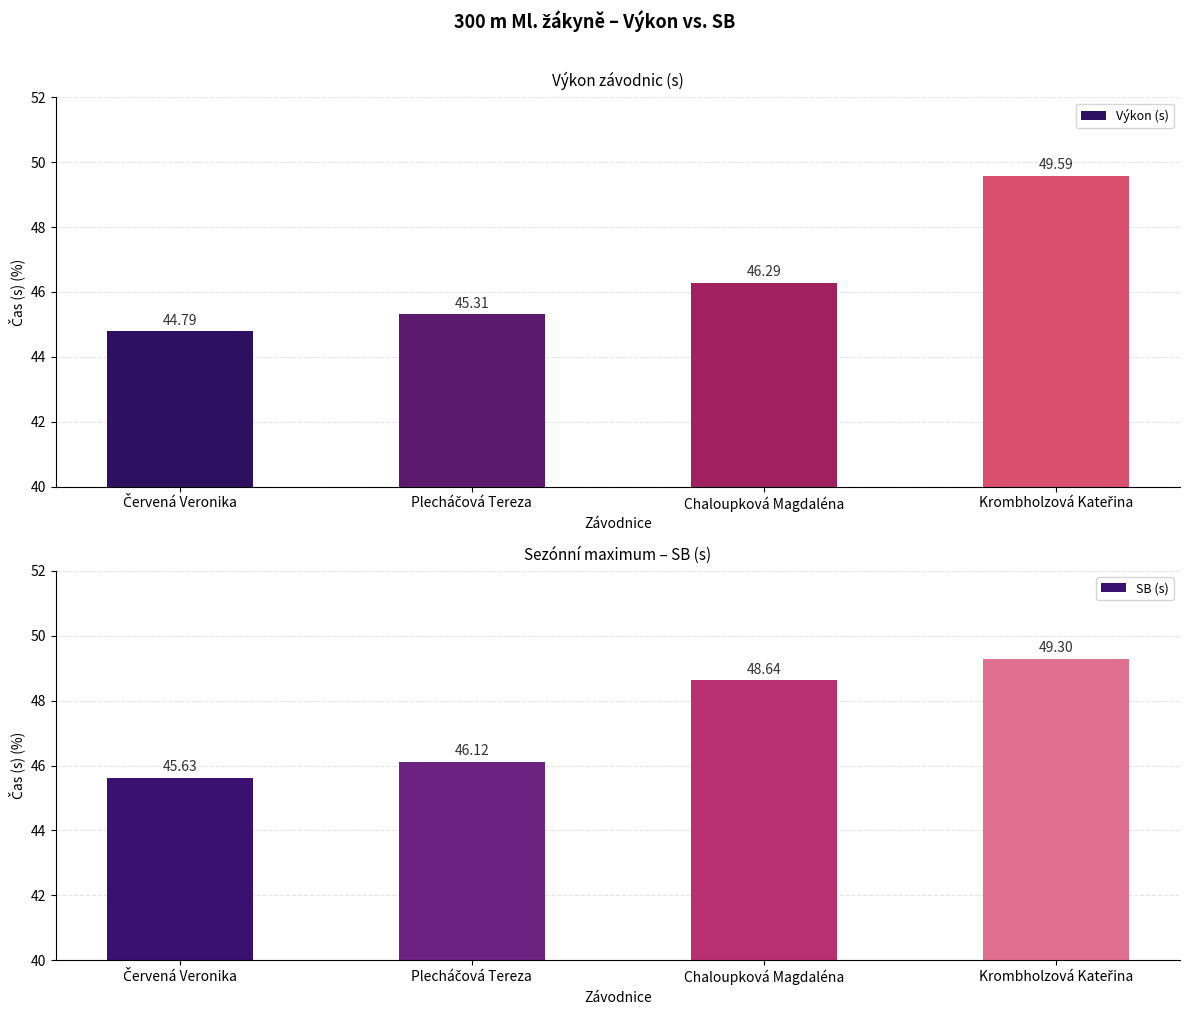

What are all the series names shown in the legend?

Výkon (s), SB (s)